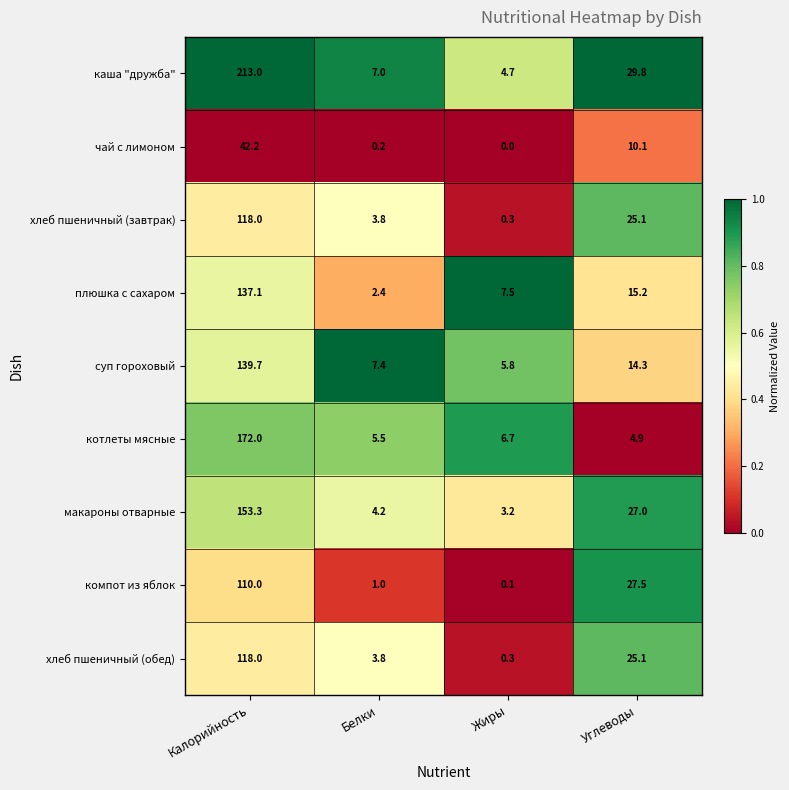

Is the value of суп гороховый at Белки greater than the value of макароны отварные at Жиры?

Yes